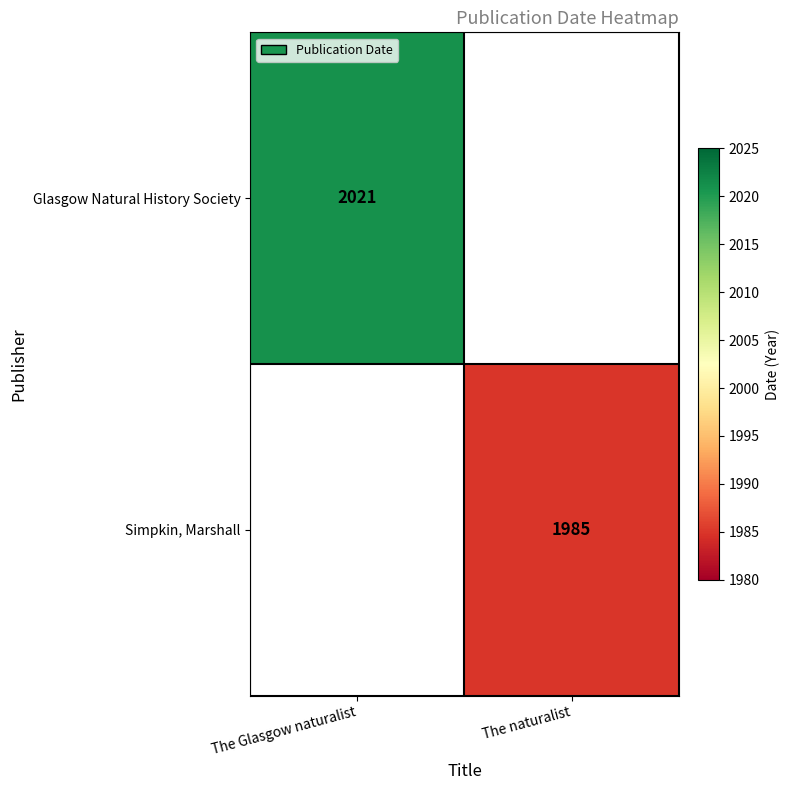

Which category has the highest value across all series?

The Glasgow naturalist